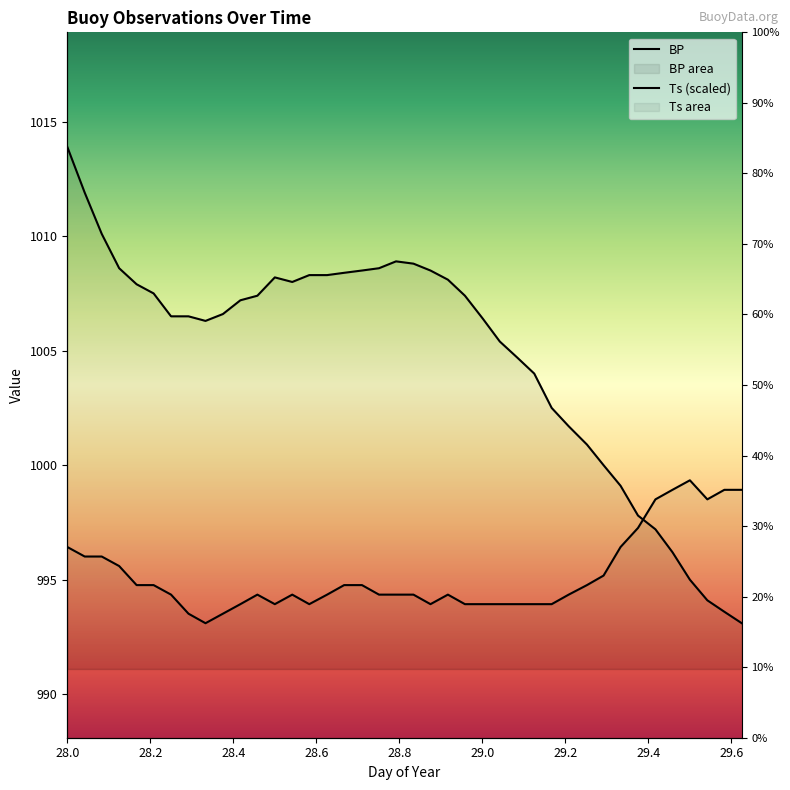

How many lines are shown in the chart?

2